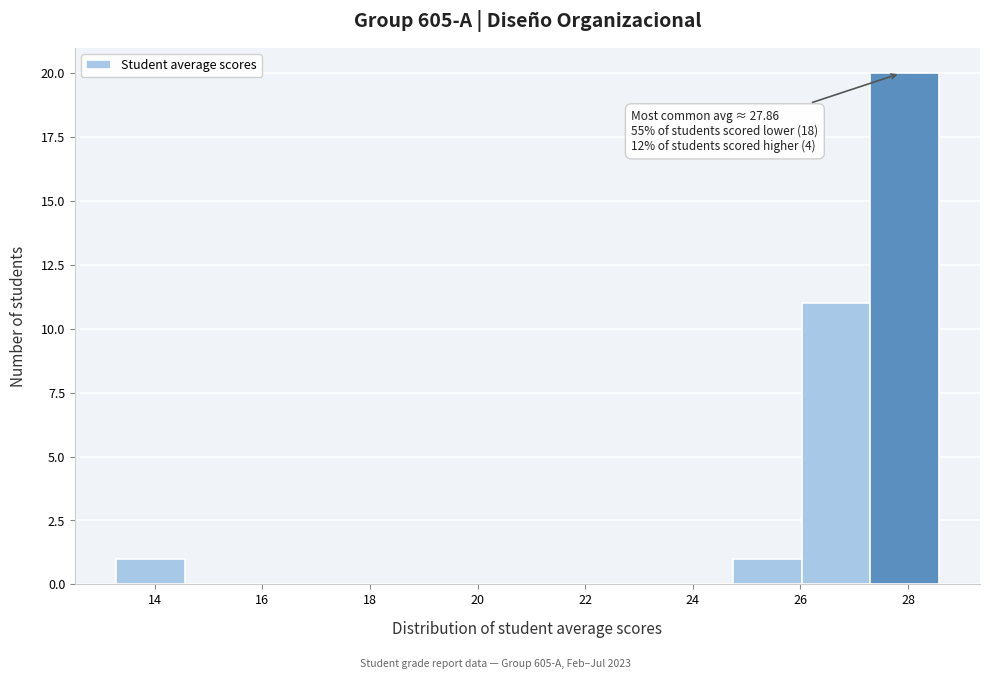

Which range on the x-axis has the tallest bar?

27.2 to 28.6